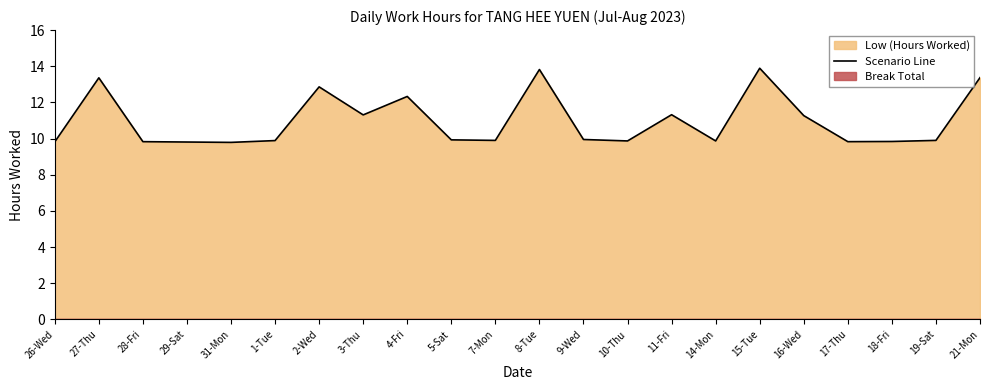

How many interior local peaks (higher than both neighbors) does the data have?

6